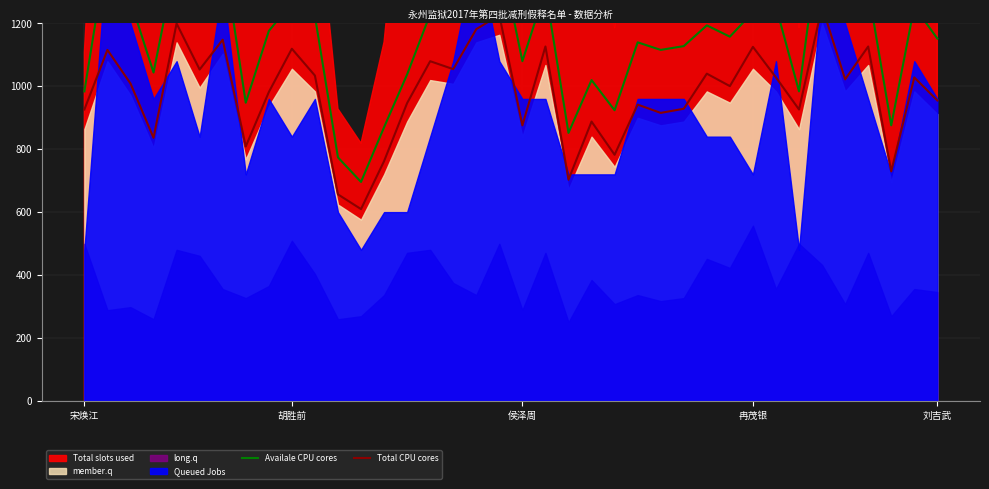

True or false: Availale CPU cores and Total CPU cores intersect in this chart.

False